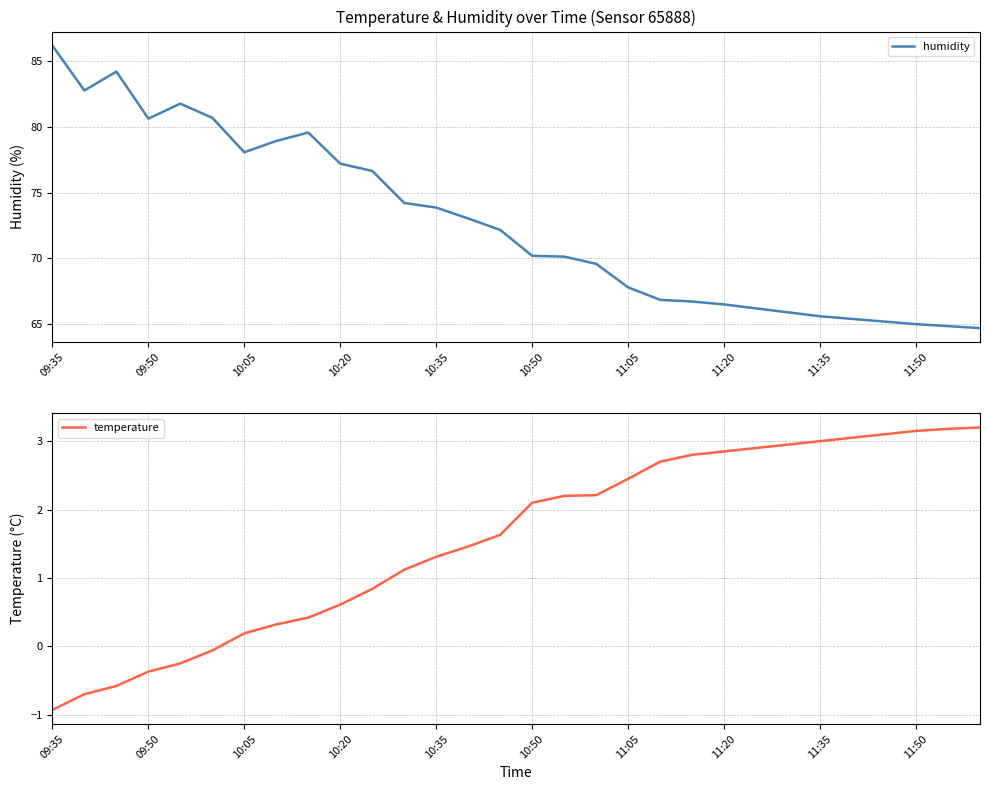

The temperature series shows 1.9 at 10:35. True or false?

False